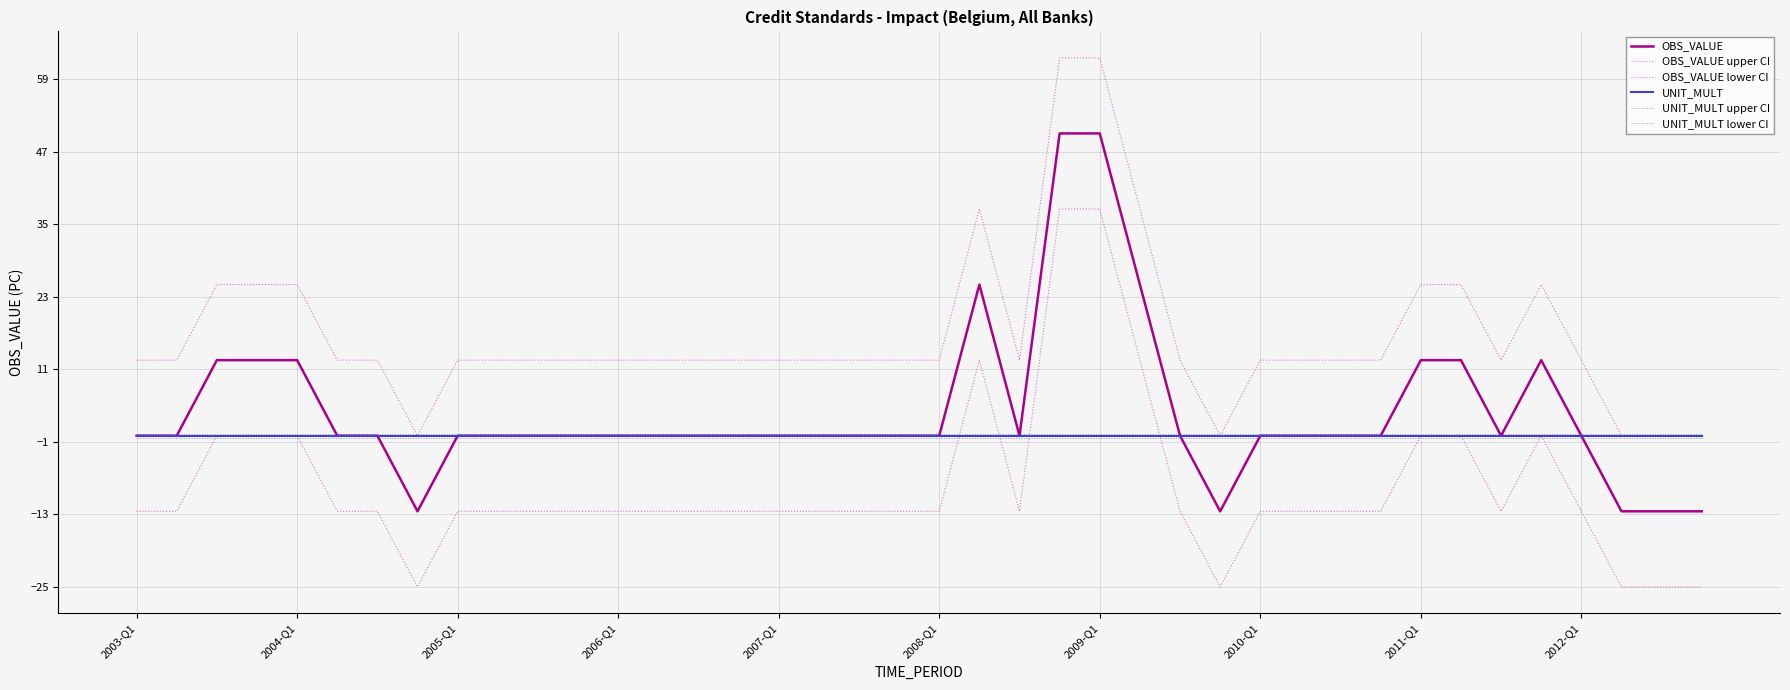

Rank the series by their maximum value, from lowest to highest.

UNIT_MULT lower CI, UNIT_MULT, UNIT_MULT upper CI, OBS_VALUE lower CI, OBS_VALUE, OBS_VALUE upper CI